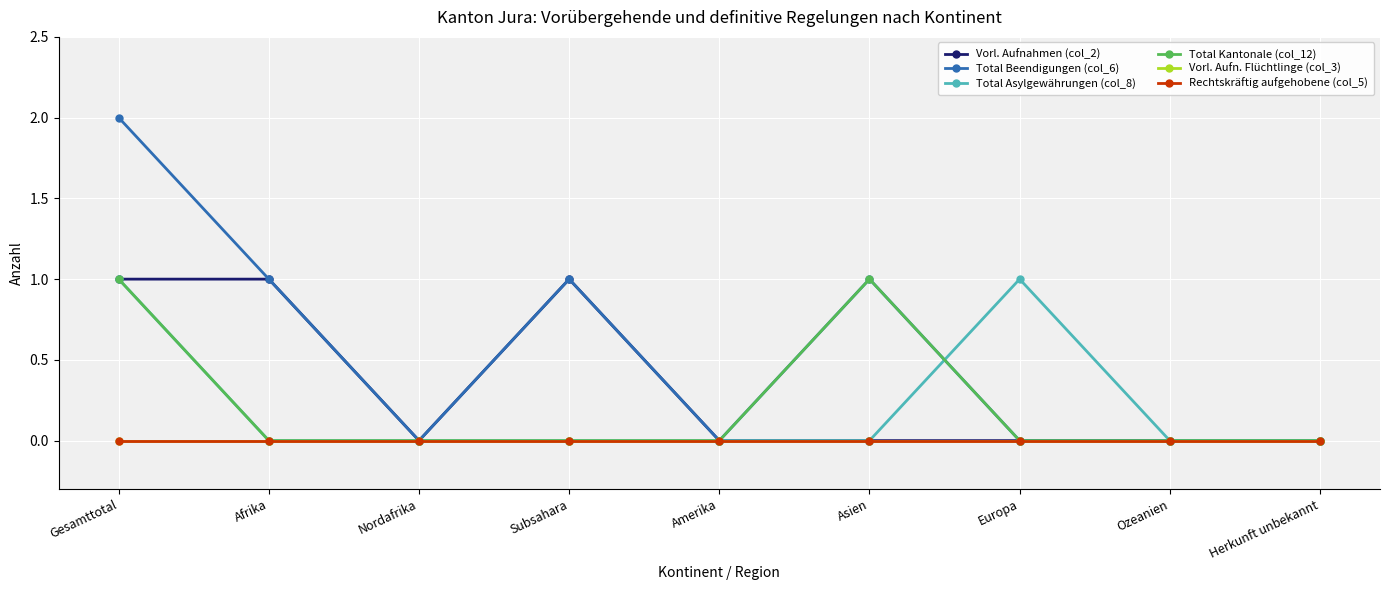

Reading right to left, list all the values displayed in this chart.

Vorl. Aufnahmen (col_2): Herkunft unbekannt=0	Ozeanien=0	Europa=0	Asien=0	Amerika=0	Subsahara=1	Nordafrika=0	Afrika=1	Gesamttotal=1
Total Beendigungen (col_6): Herkunft unbekannt=0	Ozeanien=0	Europa=0	Asien=1	Amerika=0	Subsahara=1	Nordafrika=0	Afrika=1	Gesamttotal=2
Total Asylgewährungen (col_8): Herkunft unbekannt=0	Ozeanien=0	Europa=1	Asien=0	Amerika=0	Subsahara=0	Nordafrika=0	Afrika=0	Gesamttotal=1
Total Kantonale (col_12): Herkunft unbekannt=0	Ozeanien=0	Europa=0	Asien=1	Amerika=0	Subsahara=0	Nordafrika=0	Afrika=0	Gesamttotal=1
Vorl. Aufn. Flüchtlinge (col_3): Herkunft unbekannt=0	Ozeanien=0	Europa=0	Asien=0	Amerika=0	Subsahara=0	Nordafrika=0	Afrika=0	Gesamttotal=0
Rechtskräftig aufgehobene (col_5): Herkunft unbekannt=0	Ozeanien=0	Europa=0	Asien=0	Amerika=0	Subsahara=0	Nordafrika=0	Afrika=0	Gesamttotal=0